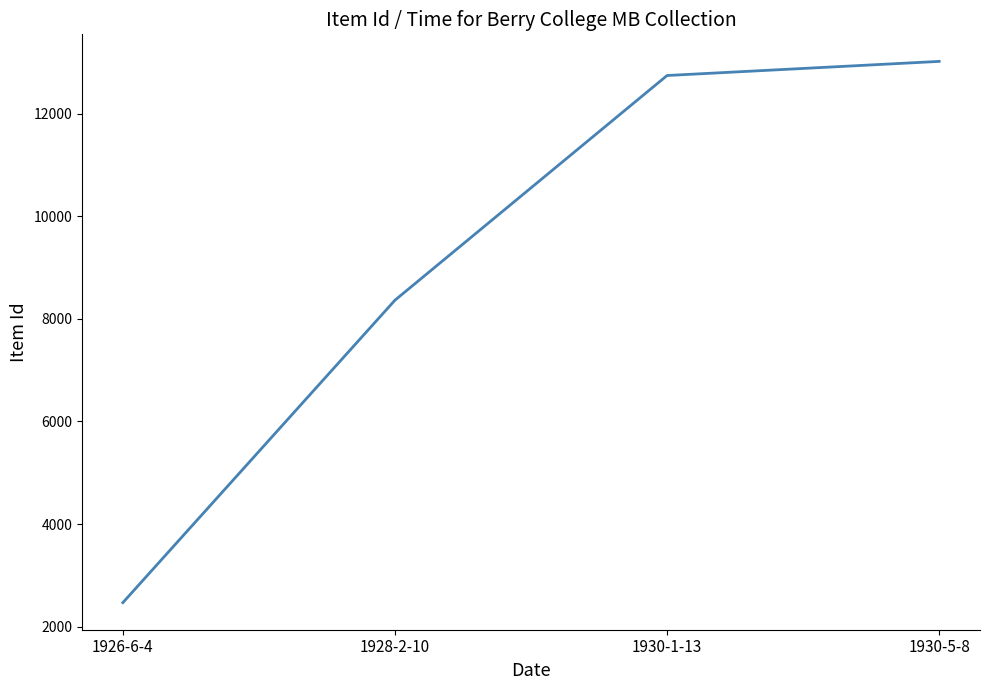

What is the average value?

9149